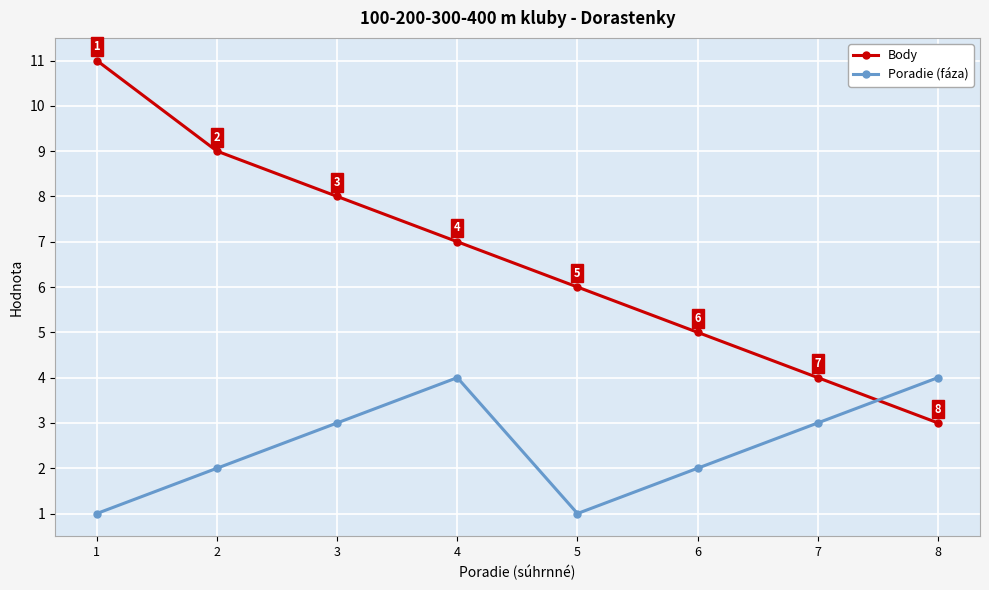

The value of Poradie (fáza) at 7 is 3. True or false?

True